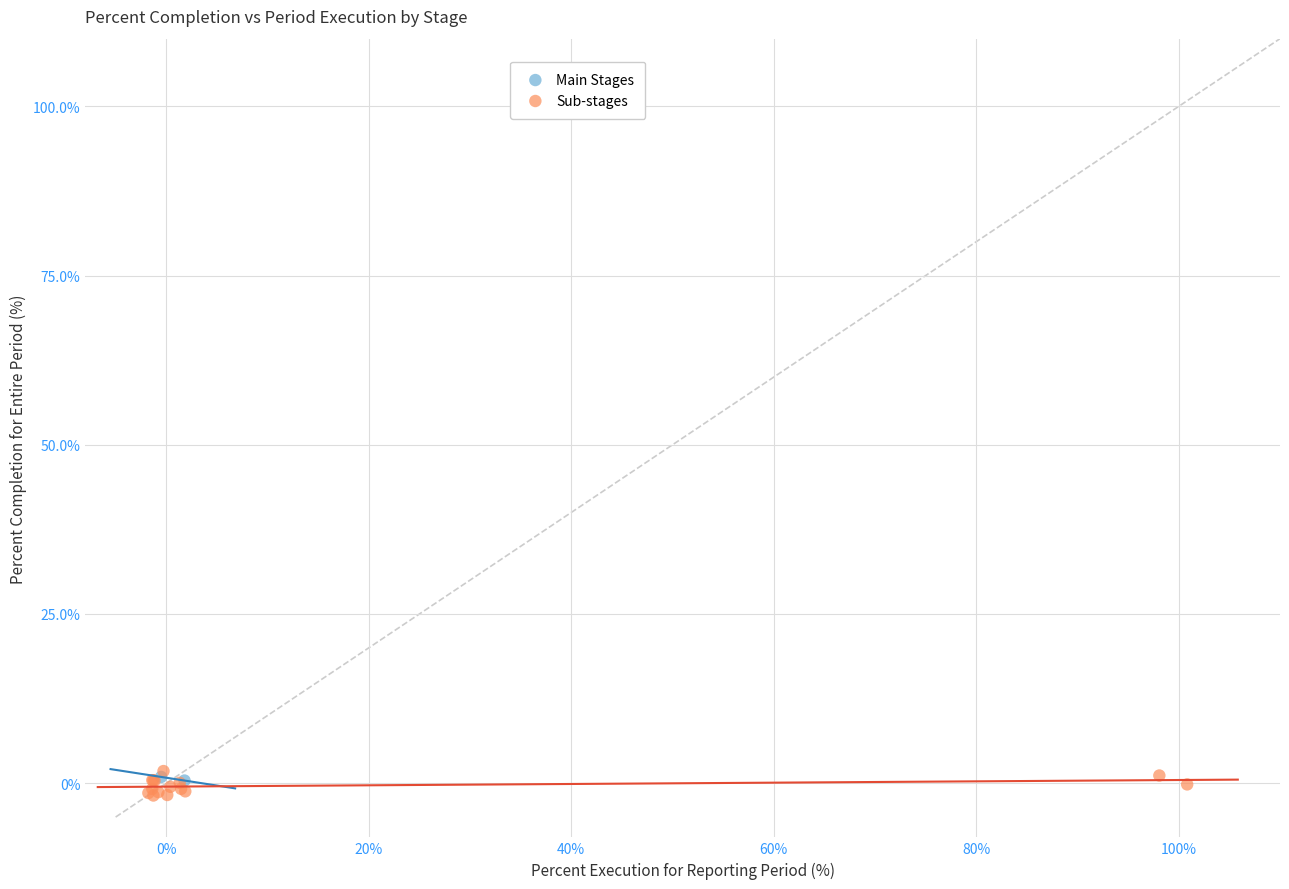

What are all the series names shown in the legend?

Main Stages, Sub-stages